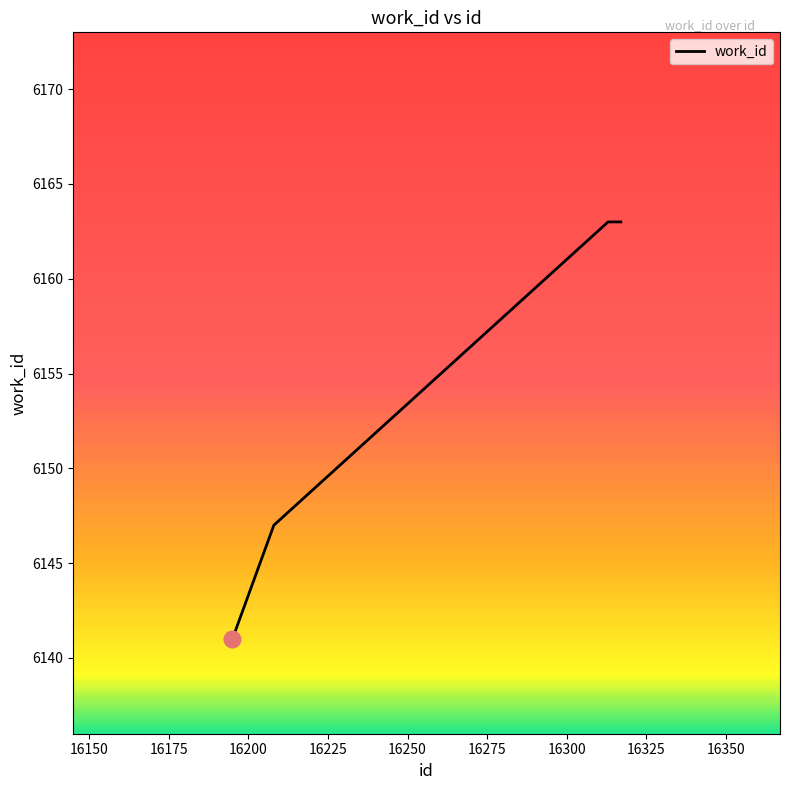

What is the greatest value displayed?

6163